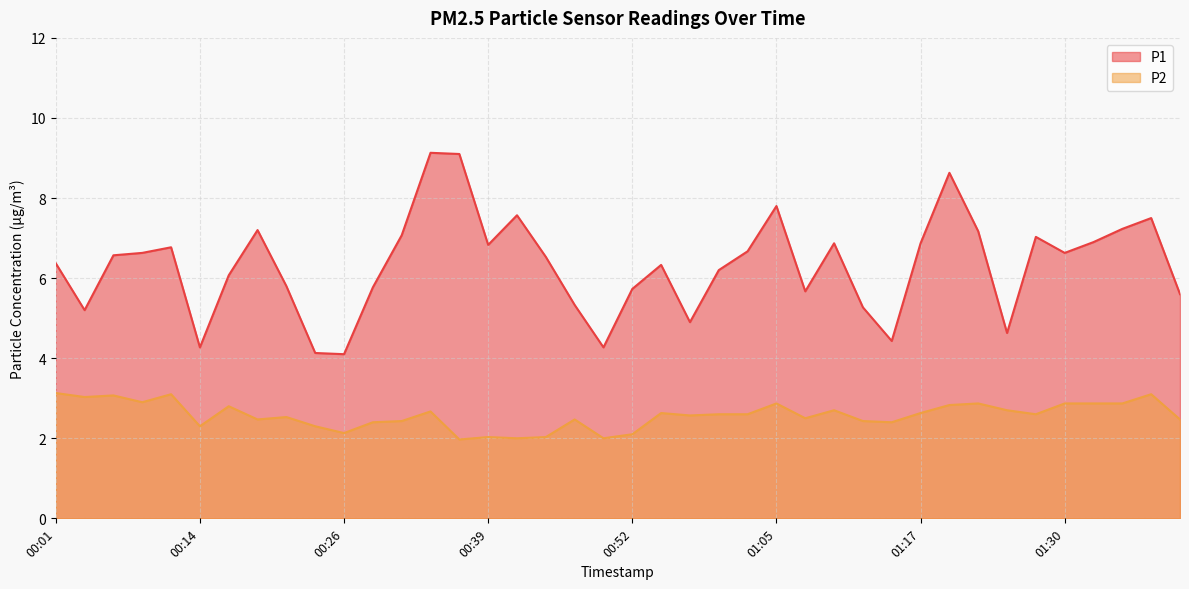

Is the value of P2 at 00:11 greater than the value of P1 at 00:41?

No